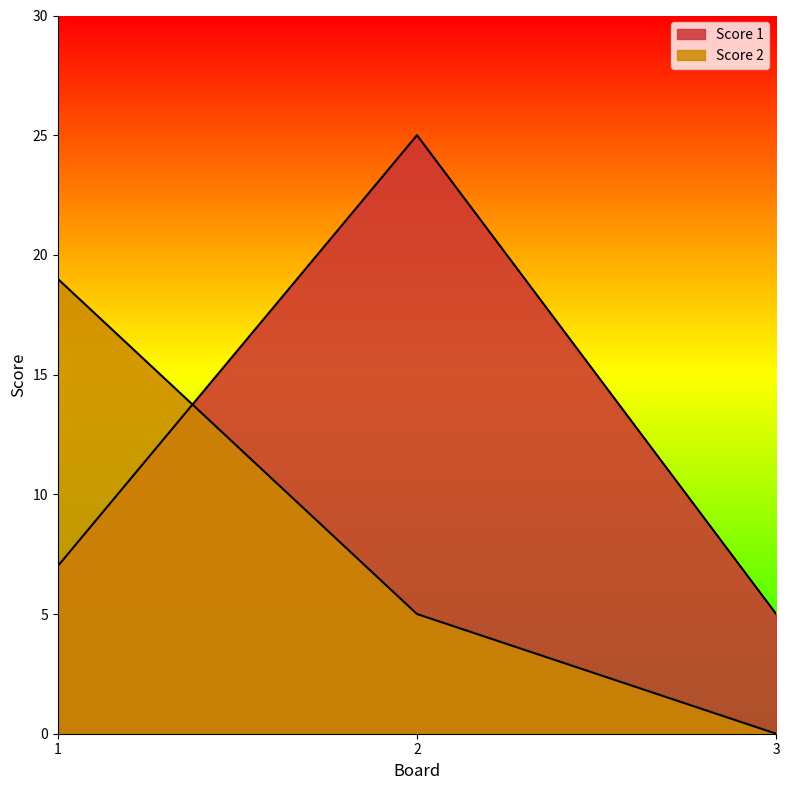

What is the difference between the highest and lowest values at 1?

12